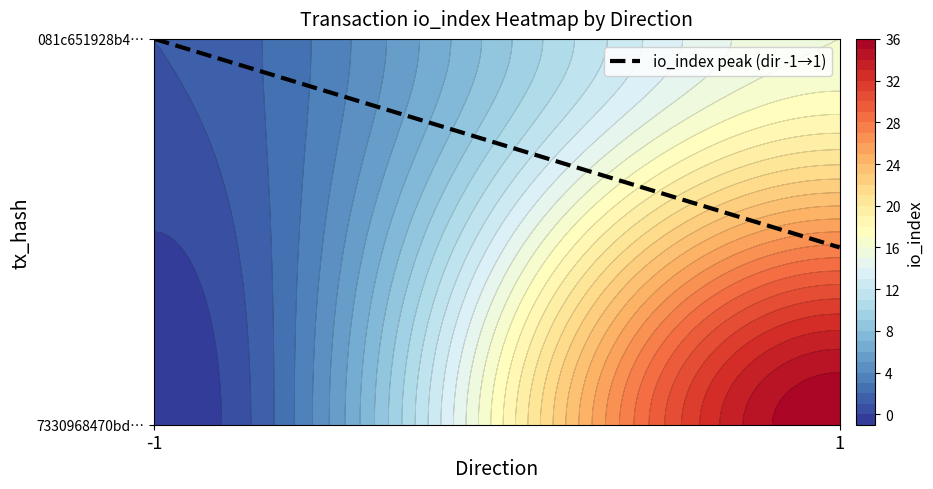

Rank the categories by value from lowest to highest.

1, -1